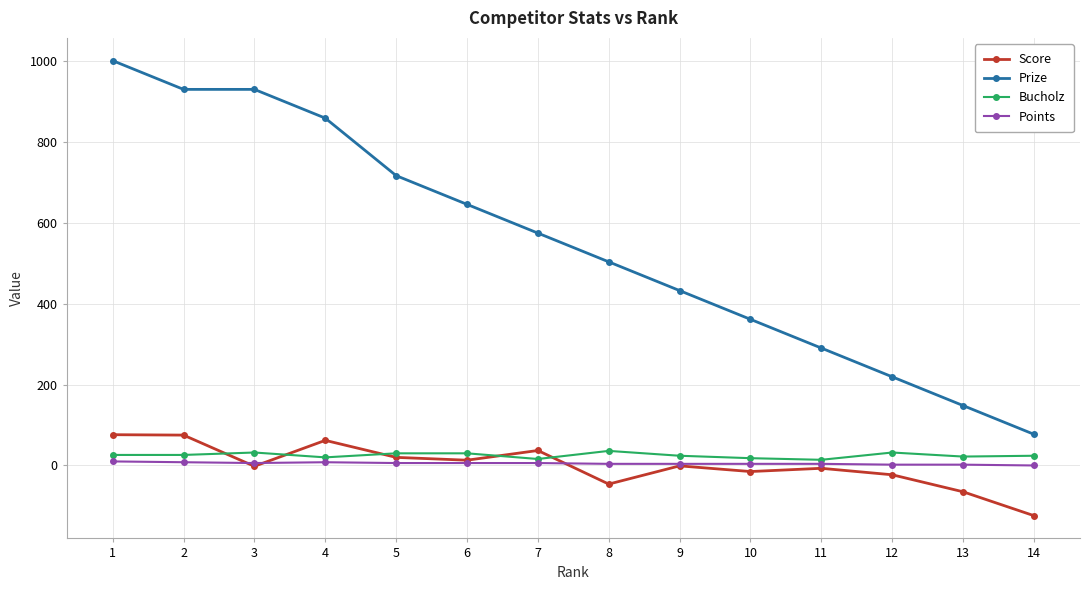

At which category does Score reach its first local valley?

3